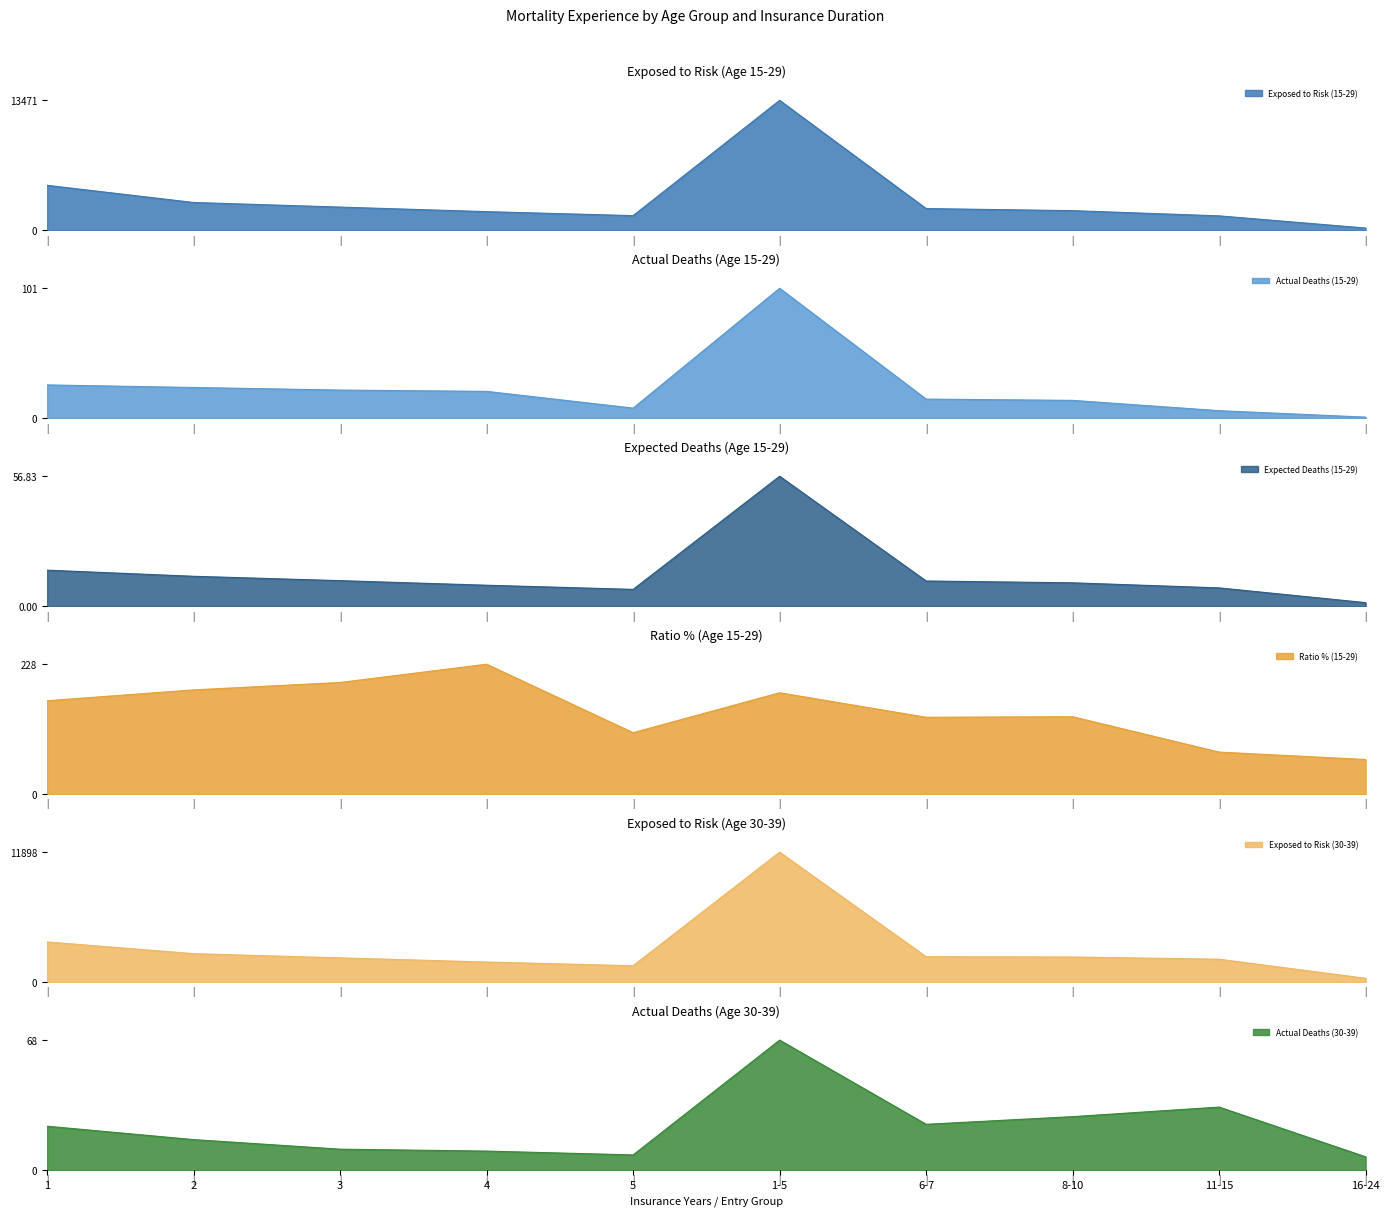

What is the value of the Exposed to Risk (30-39) point at the 5th from the left?

1513.0